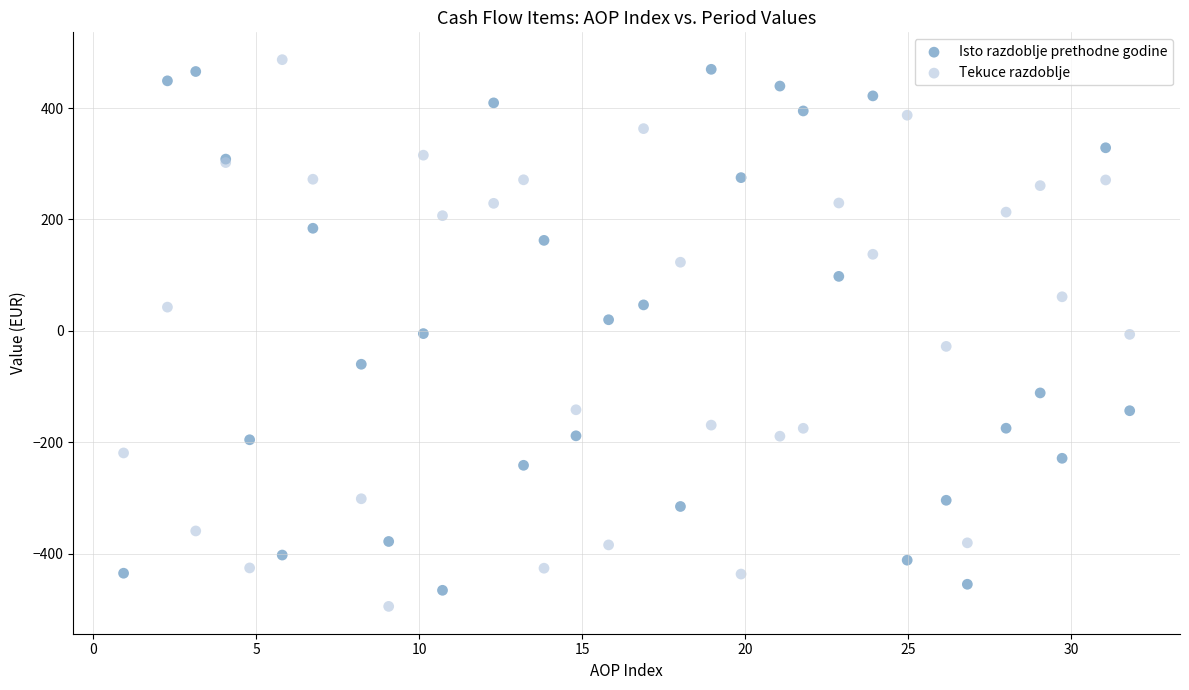

Which series has the largest Y range (max minus min)?

Tekuce razdoblje